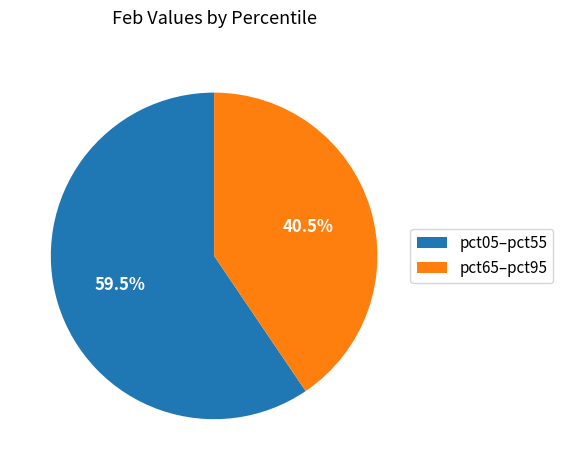

What percentage do pct05–pct55 and pct65–pct95 together represent?

100.0%